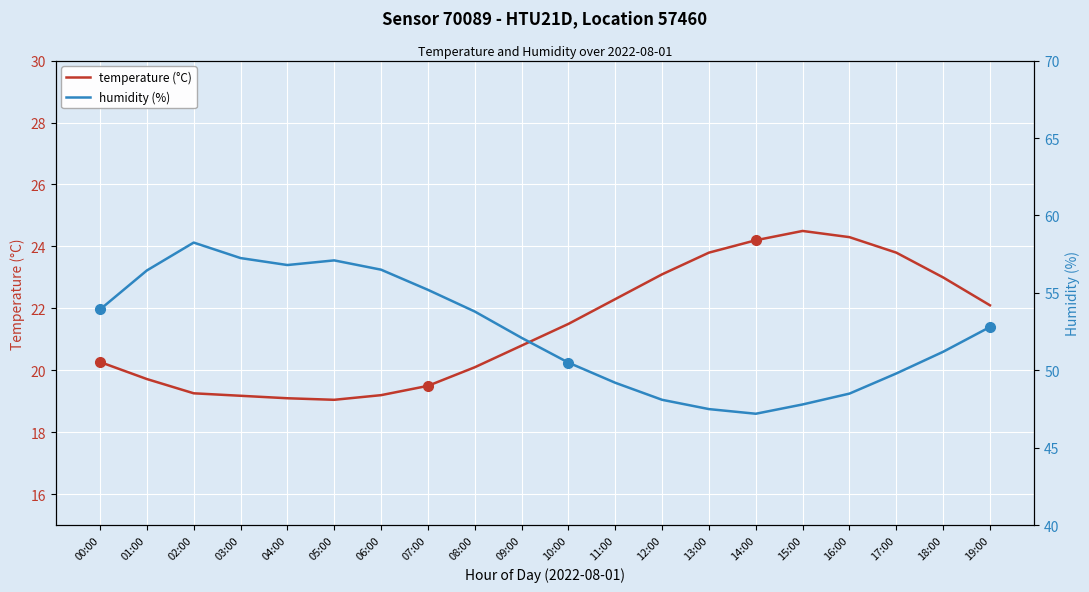

At which label does temperature (°C) reach its peak?

15:00